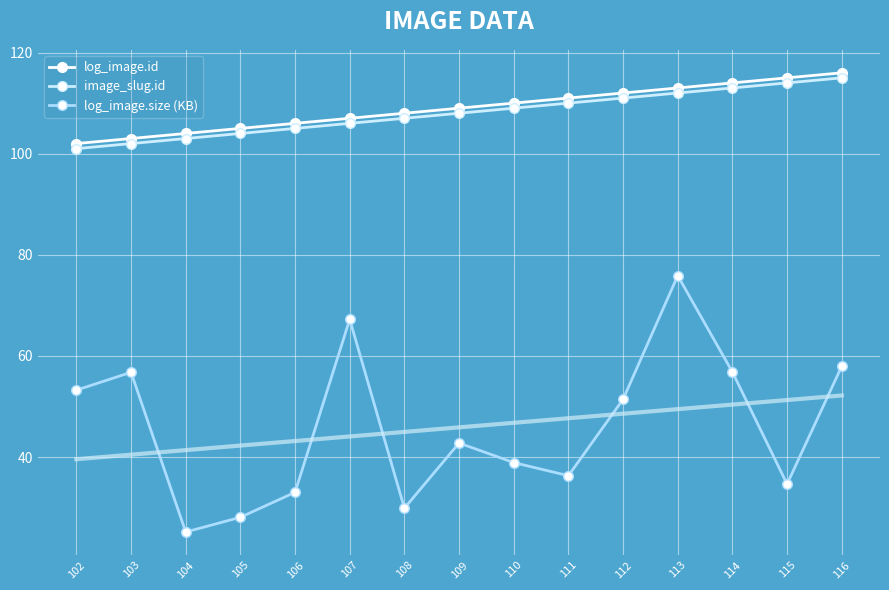

Reading left to right, what are all the values shown in this chart?

log_image.id: 102.0	103.0	104.0	105.0	106.0	107.0	108.0	109.0	110.0	111.0	112.0	113.0	114.0	115.0	116.0
image_slug.id: 101.0	102.0	103.0	104.0	105.0	106.0	107.0	108.0	109.0	110.0	111.0	112.0	113.0	114.0	115.0
log_image.size (KB): 53.2	56.8	25.2	28.1	33.0	67.2	29.9	42.8	38.9	36.3	51.4	75.9	56.8	34.6	58.0